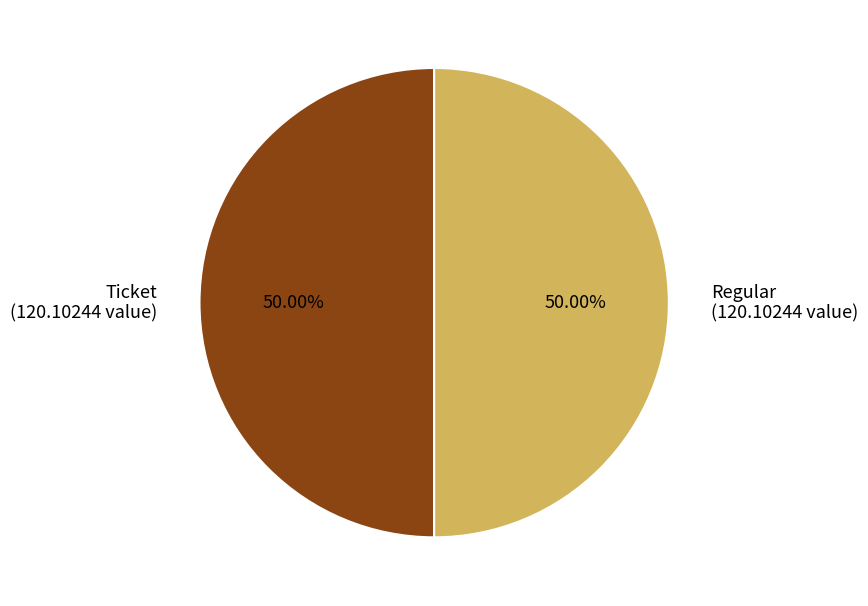

Combined, do Ticket (120.10244 value) and Regular (120.10244 value) account for over 50%?

Yes